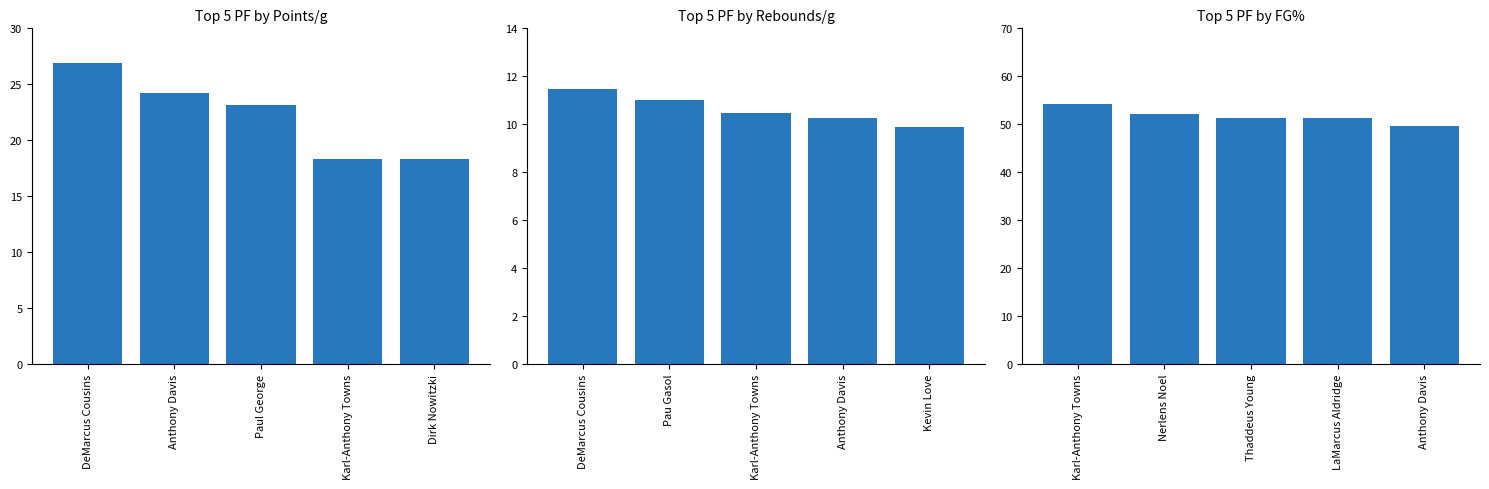

Between Anthony Davis and Paul George, which is larger?

Anthony Davis